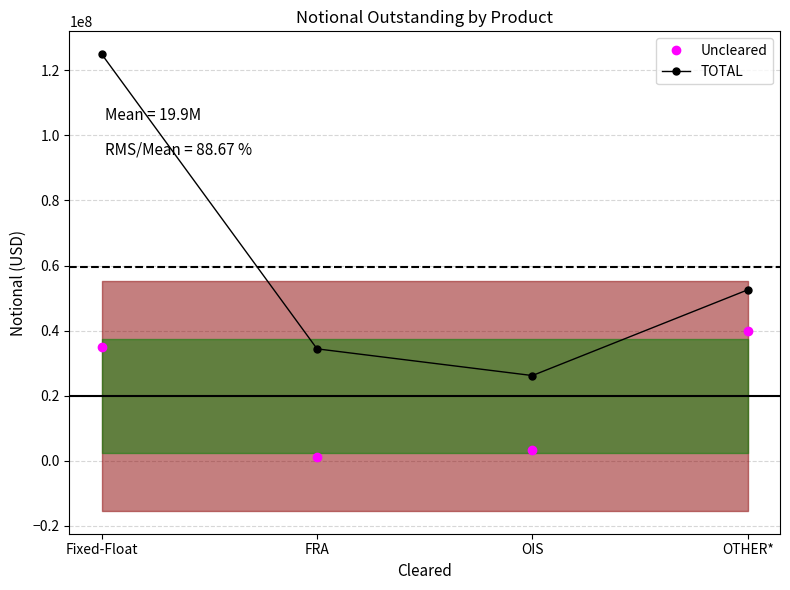

Rank the series at FRA from lowest to highest value.

Uncleared, TOTAL